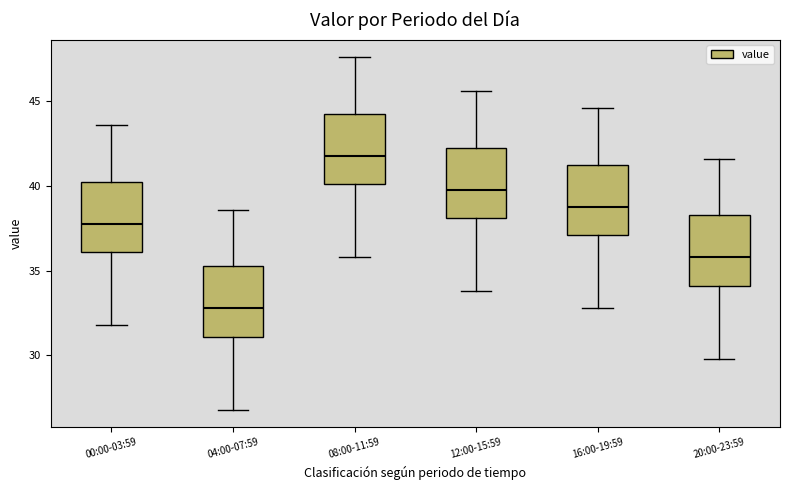

Which box's median line is the highest?

08:00-11:59